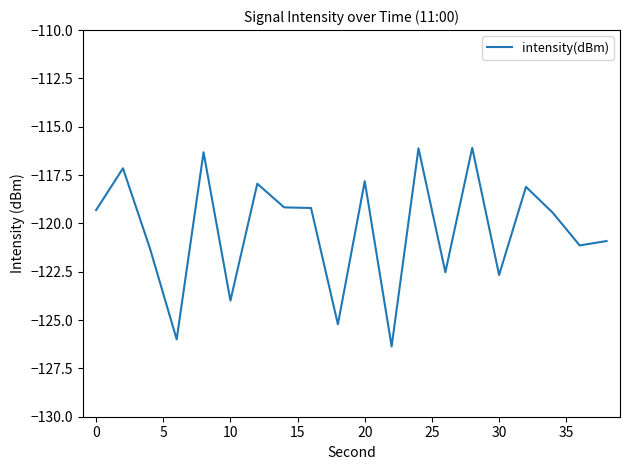

How many values are below -119?

13